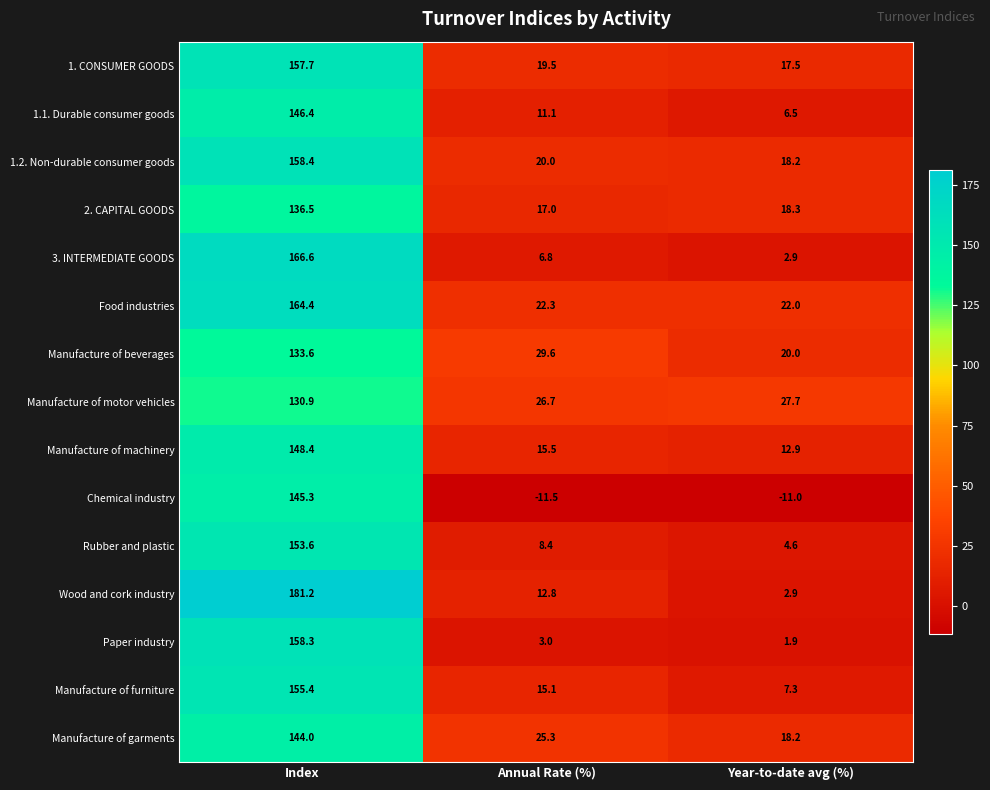

How many categories are shown in the chart?

3